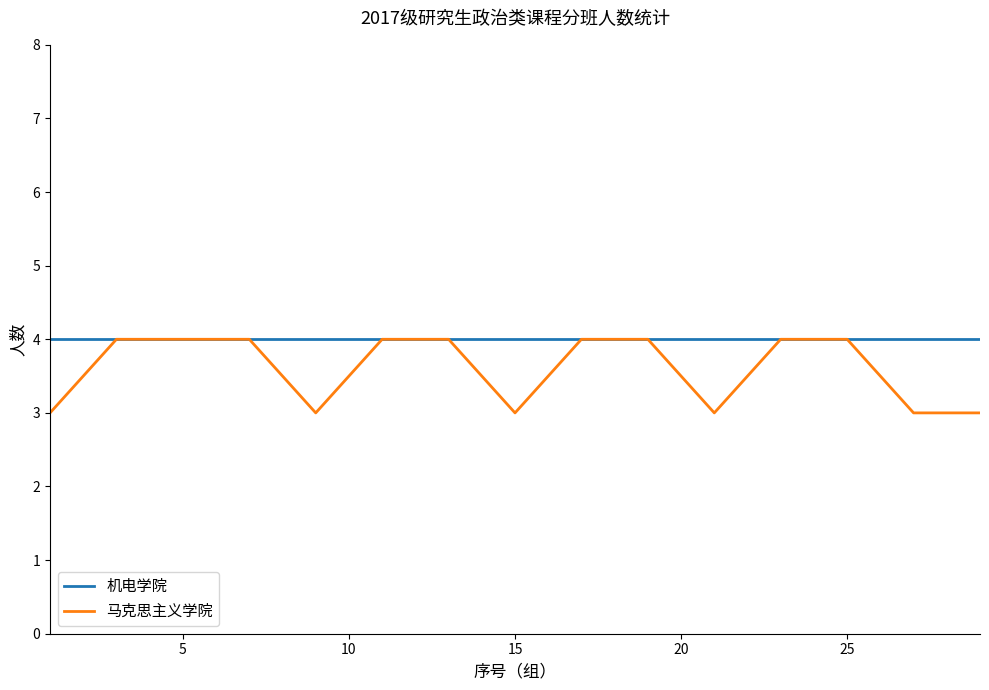

What are all the series names shown in the legend?

机电学院, 马克思主义学院